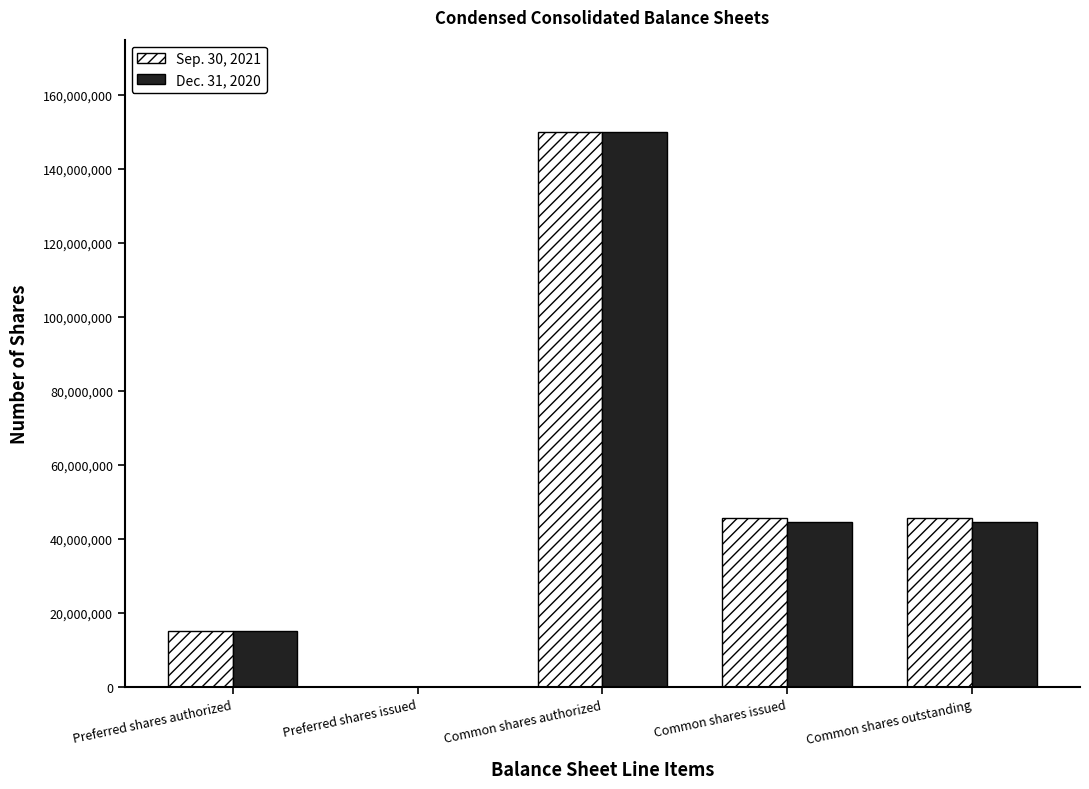

What is the total value across all series at Common shares outstanding?

90080000